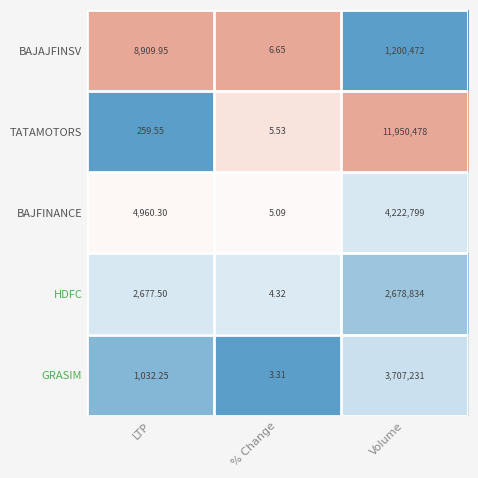

List the labels in order of BAJFINANCE value, smallest first.

% Change, LTP, Volume